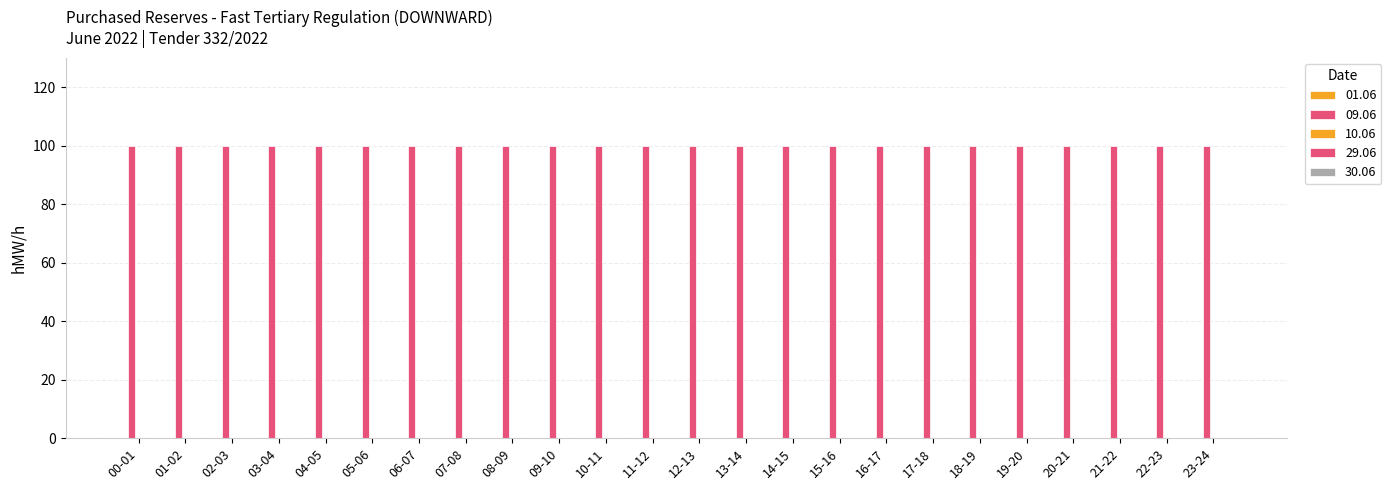

Between 02-03 and 06-07, which series saw the biggest shift?

01.06